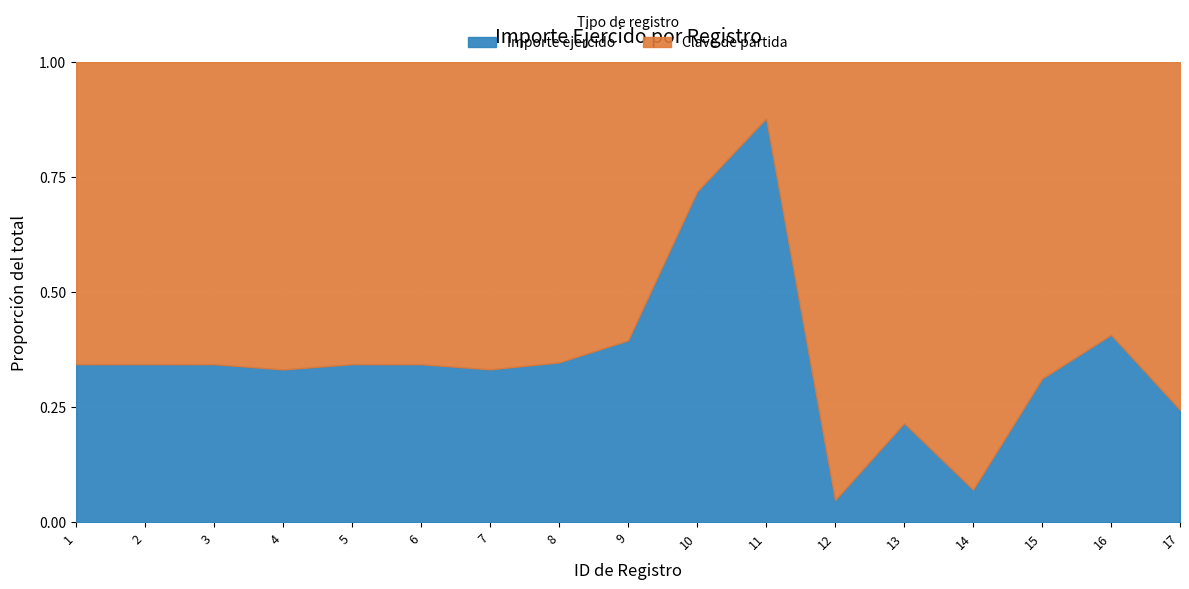

The value of Importe ejercido at 17 is 1200.0. True or false?

True